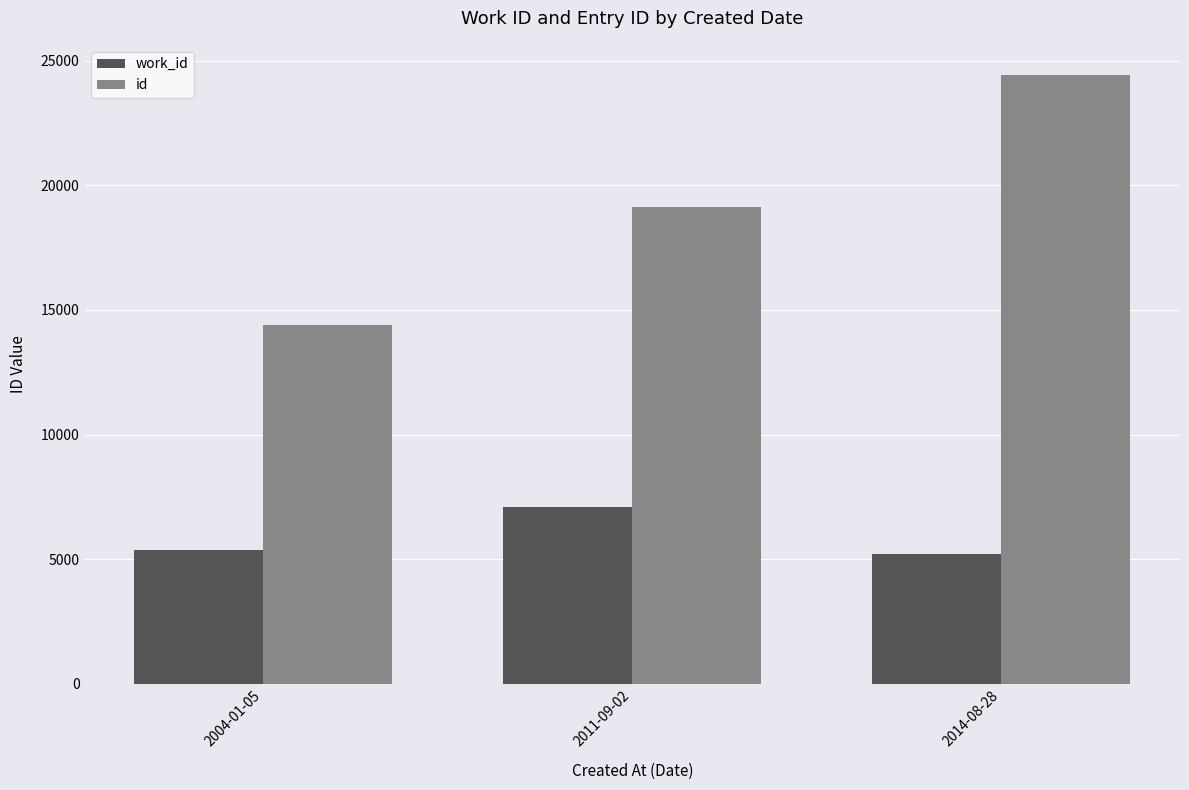

How many distinct data groups are displayed?

2